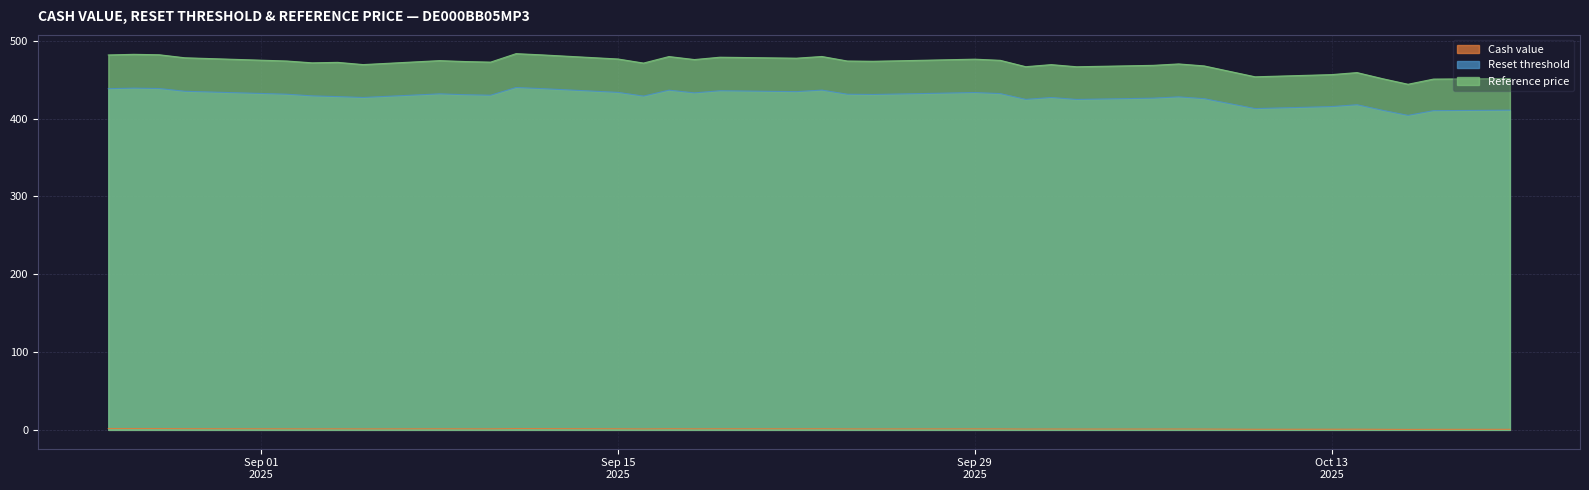

True or false: Reset threshold has a value of 430.2 at 2025-09-10.

True